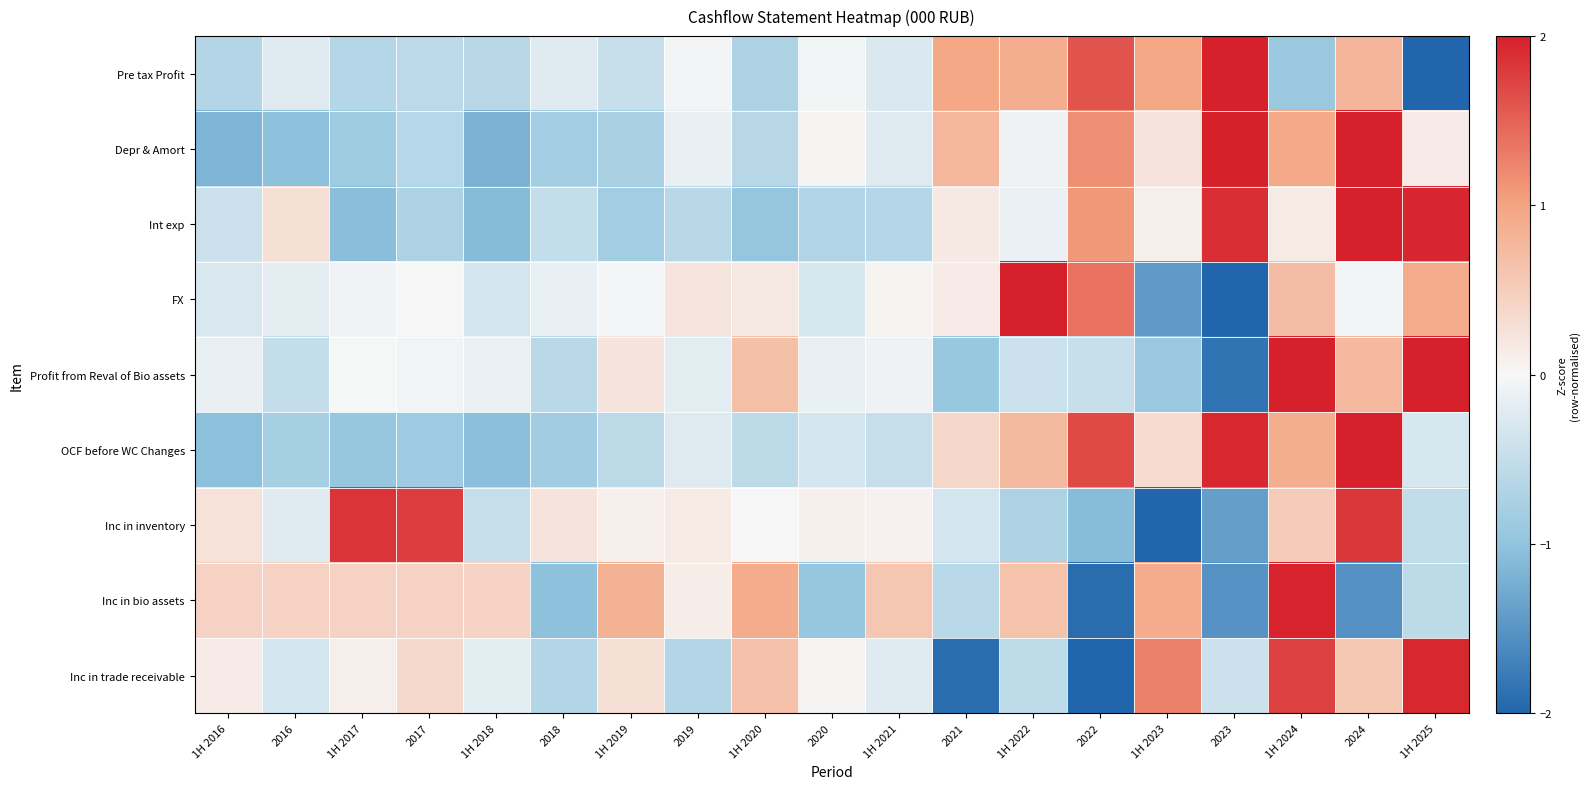

How many series are shown in this chart?

9